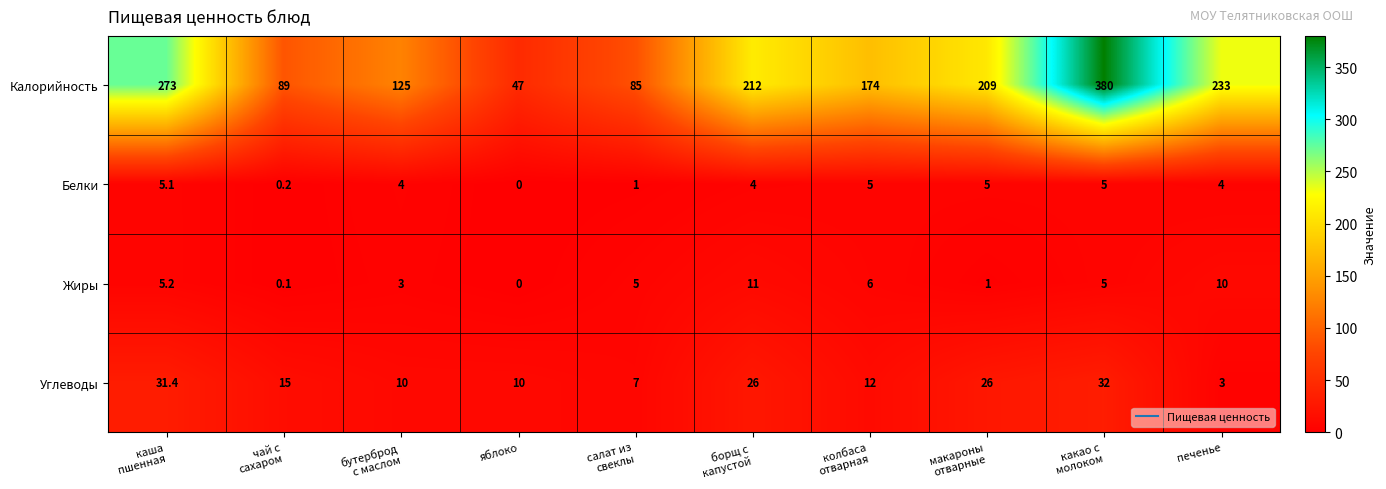

Rank the series at бутерброд
с маслом from highest to lowest value.

Калорийность, Углеводы, Белки, Жиры